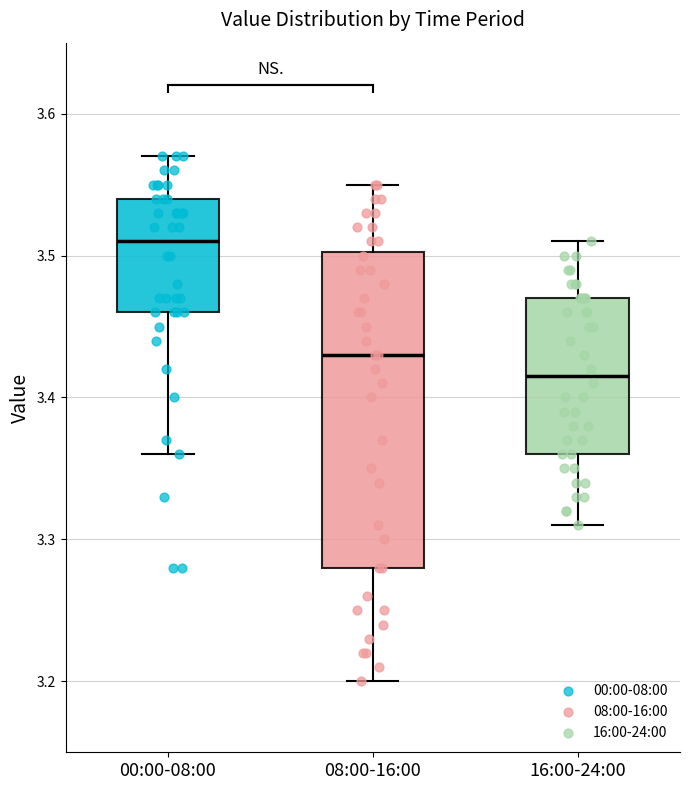

Reading left to right, read every box against the y-axis: the position of its median line, the range the box covers, and the ends of its whiskers. The values are not printed on the chart, so give them approximately, as read against the axis.

00:00-08:00: median 3.51, box 3.46 to 3.54, whiskers 3.36 to 3.57
08:00-16:00: median 3.43, box 3.28 to 3.50, whiskers 3.20 to 3.55
16:00-24:00: median 3.42, box 3.36 to 3.47, whiskers 3.31 to 3.51